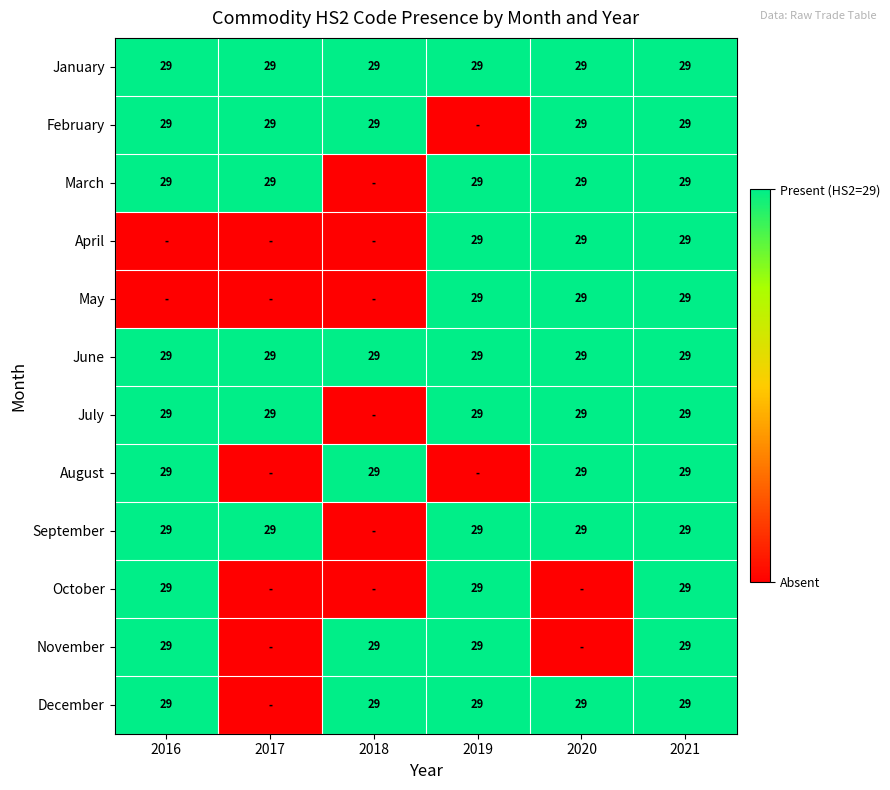

What is the sum of the August values at 2016 and 2018?

58